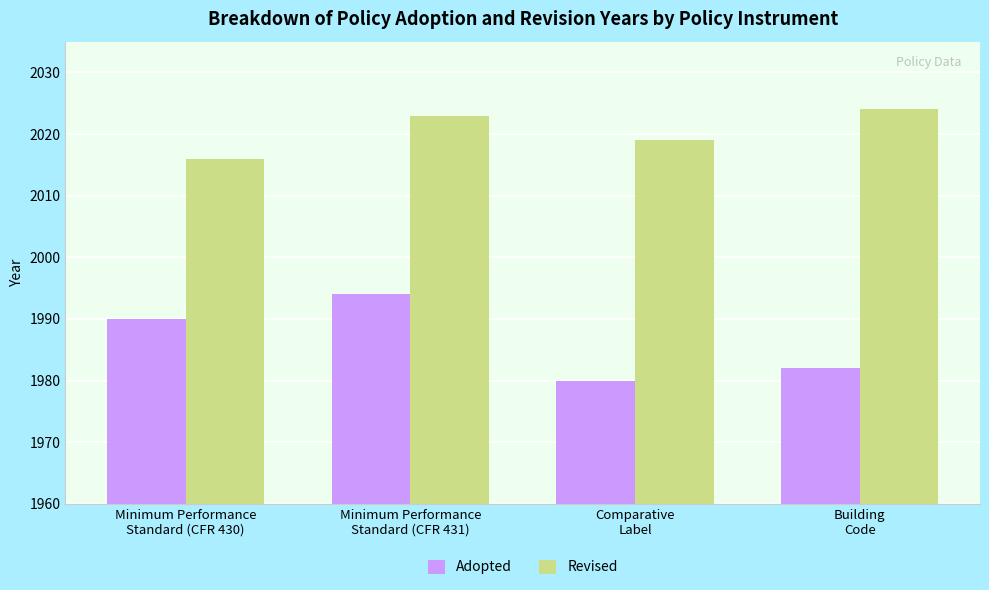

True or false: Adopted has a value of 1982 at Building
Code.

True